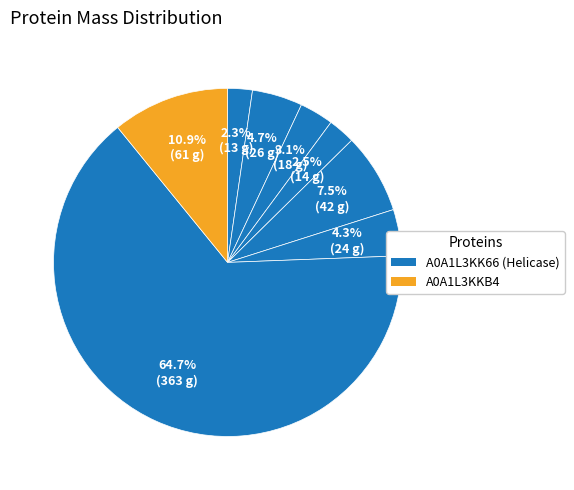

How many segments does this pie chart have?

8